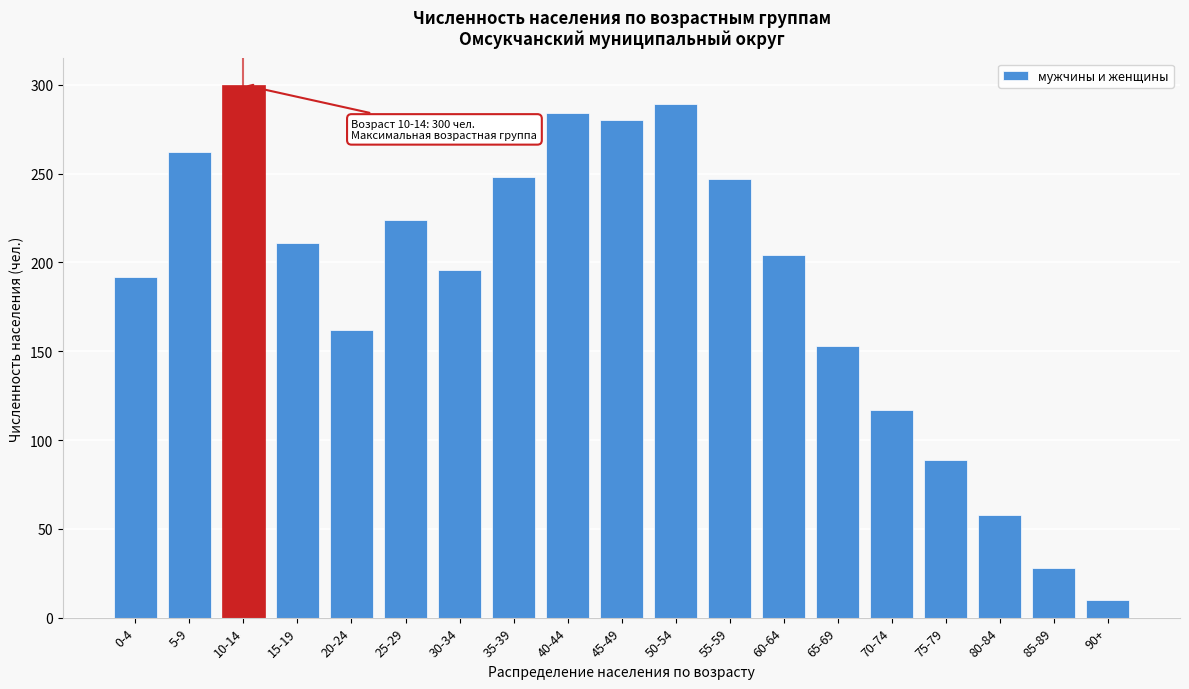

What is the difference between the values at 70-74 and 80-84?

59